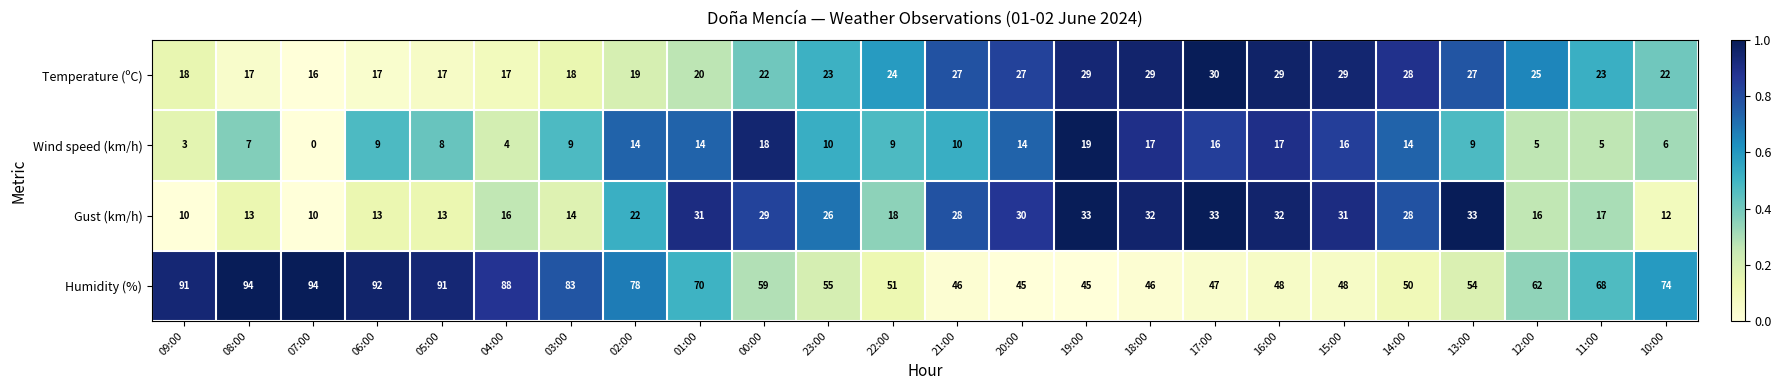

At 08:00, list the series in order from smallest to largest.

Wind speed (km/h), Gust (km/h), Temperature (ºC), Humidity (%)